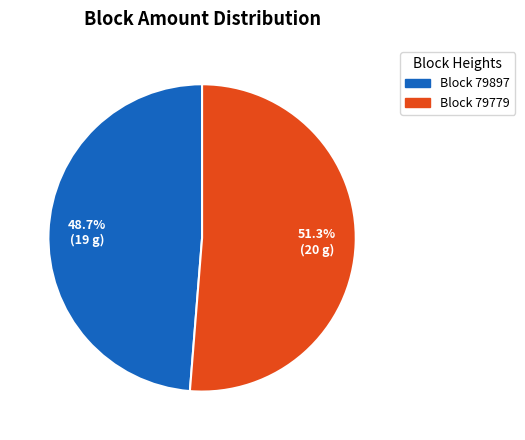

How many slices are in this pie chart?

2